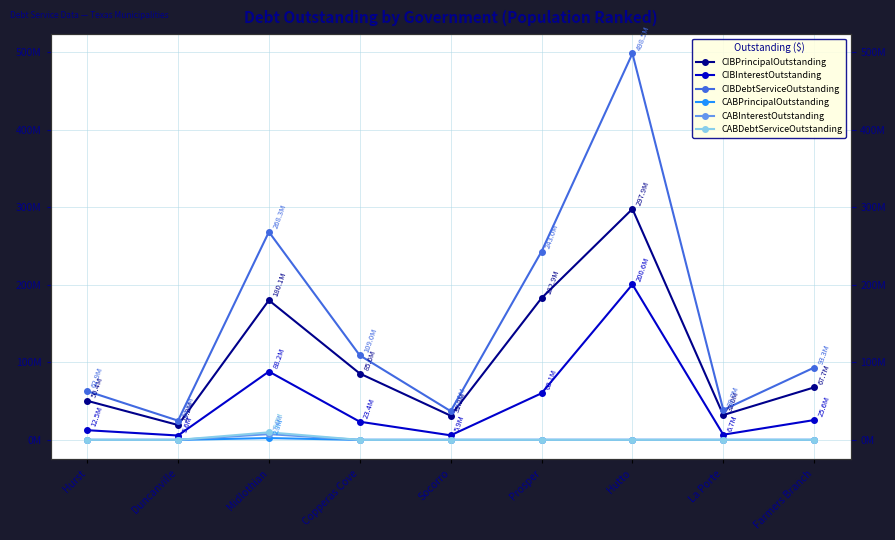

What is the total value across all series at Hurst?

125799211.0